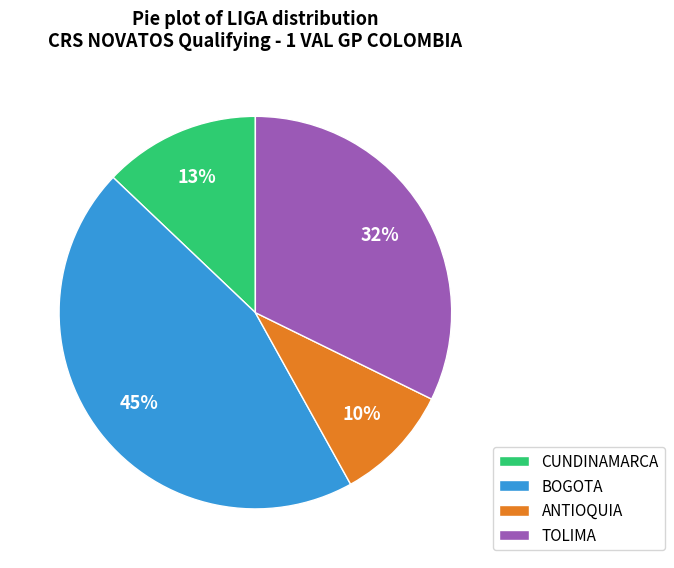

To the nearest percent, what is the combined percentage of TOLIMA and BOGOTA?

77%